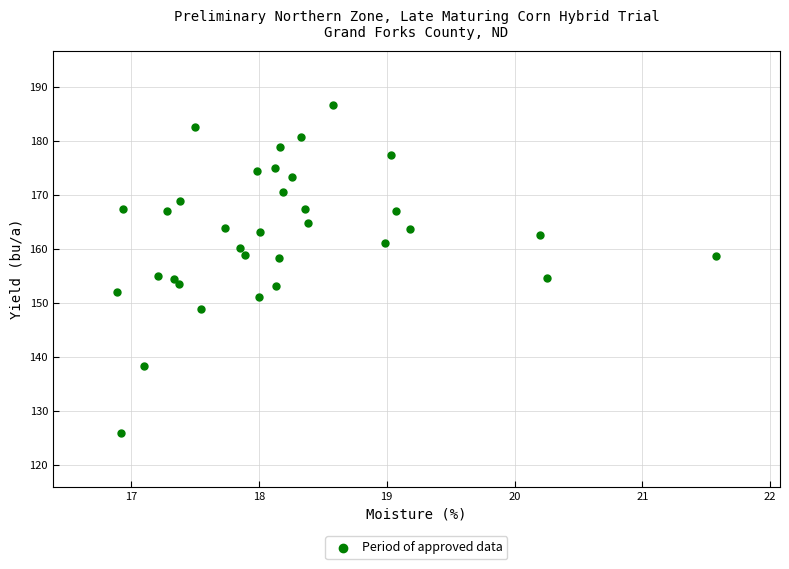

What is the range of X values (max minus min)?

4.7